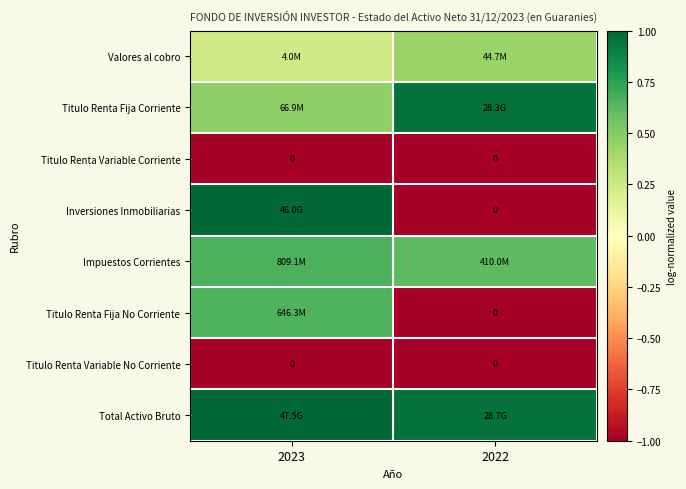

Which series changed the most between 2023 and 2022?

Inversiones Inmobiliarias